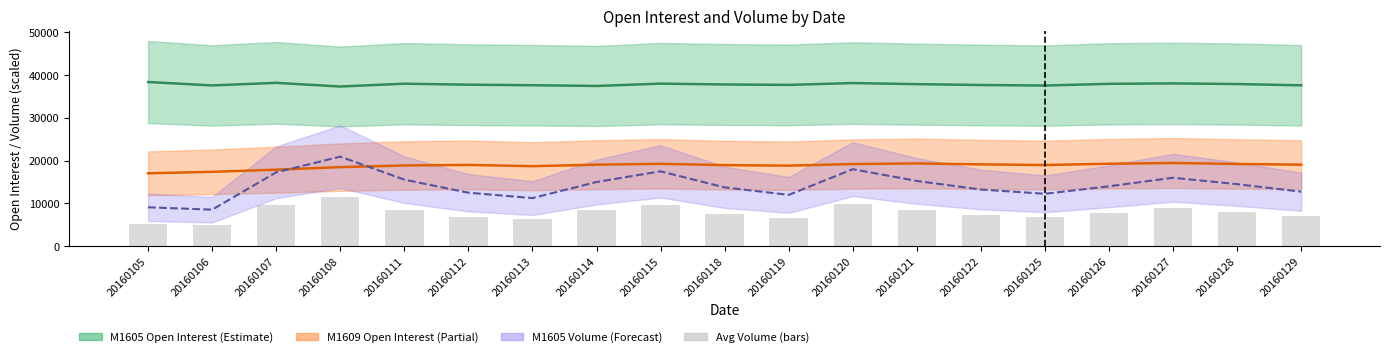

What is the difference between the highest and lowest values at 20160112?

30900.0